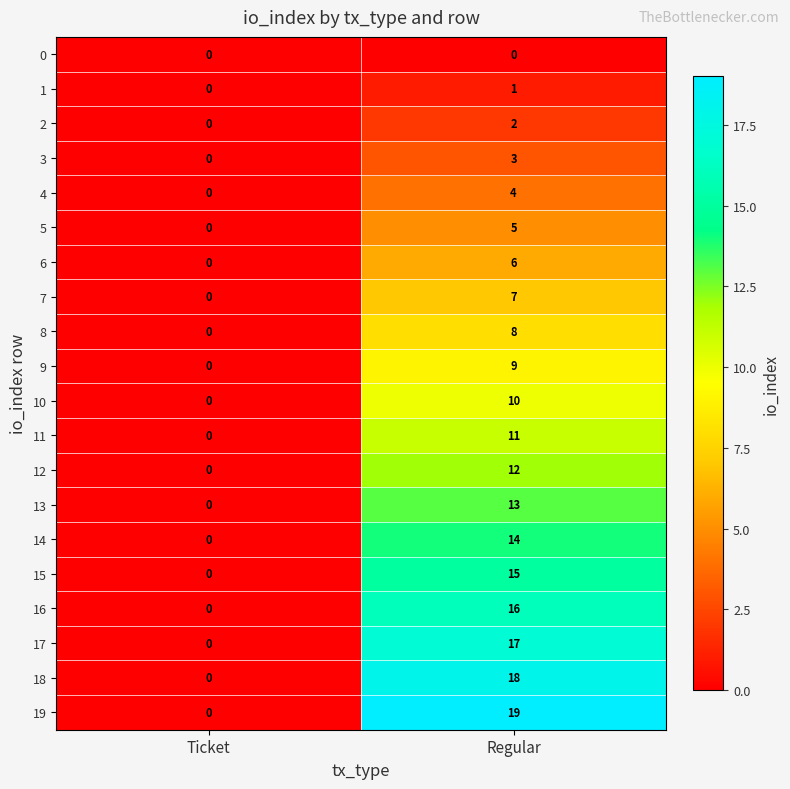

What is the difference between the maximum and minimum values in the 15 series?

15